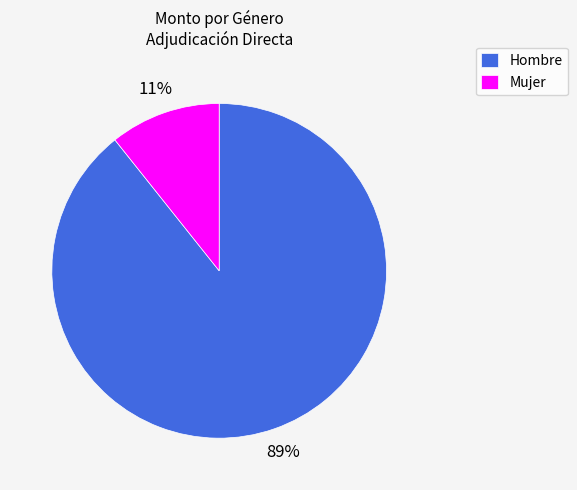

To the nearest percent, what percentage of the pie is Hombre?

89%